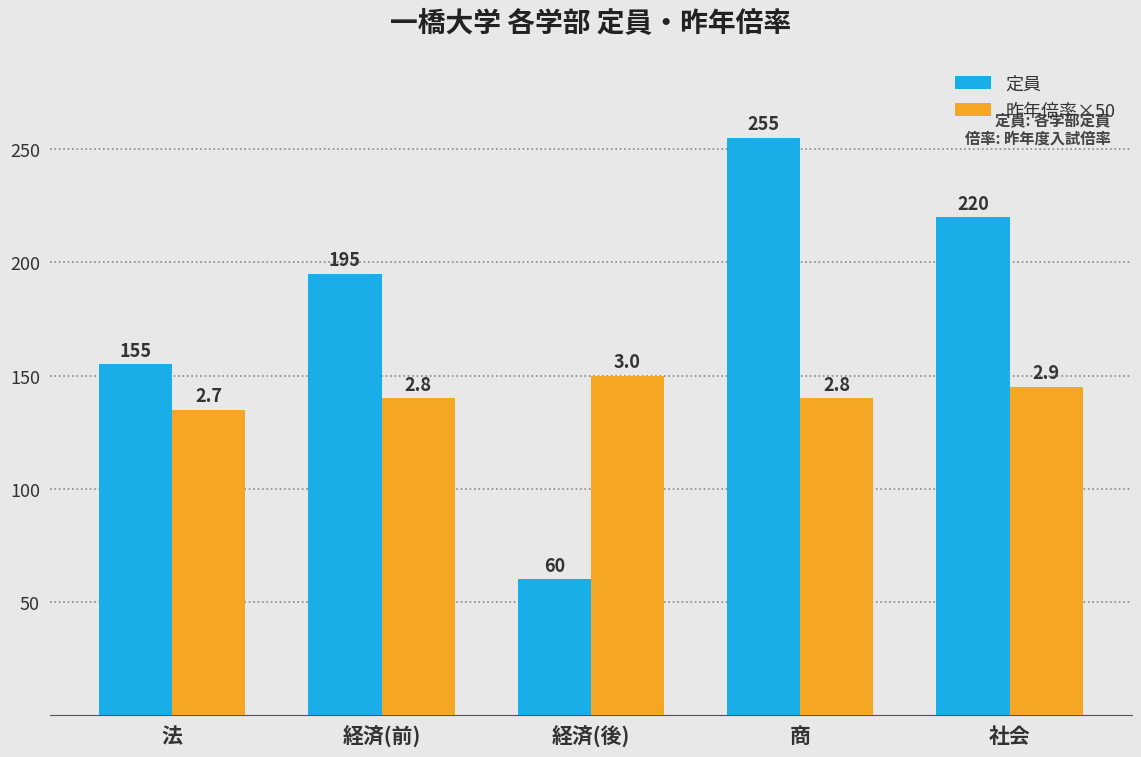

Rank the categories by 定員 value from lowest to highest.

経済(後), 法, 経済(前), 社会, 商